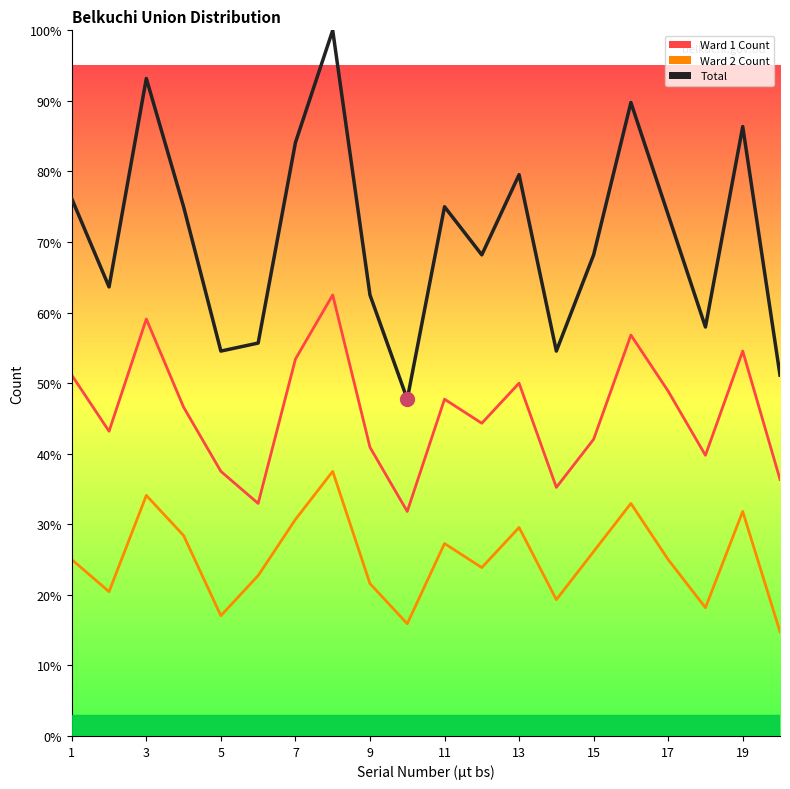

Rank the series by their maximum value, from highest to lowest.

Total, Ward 1 Count, Ward 2 Count